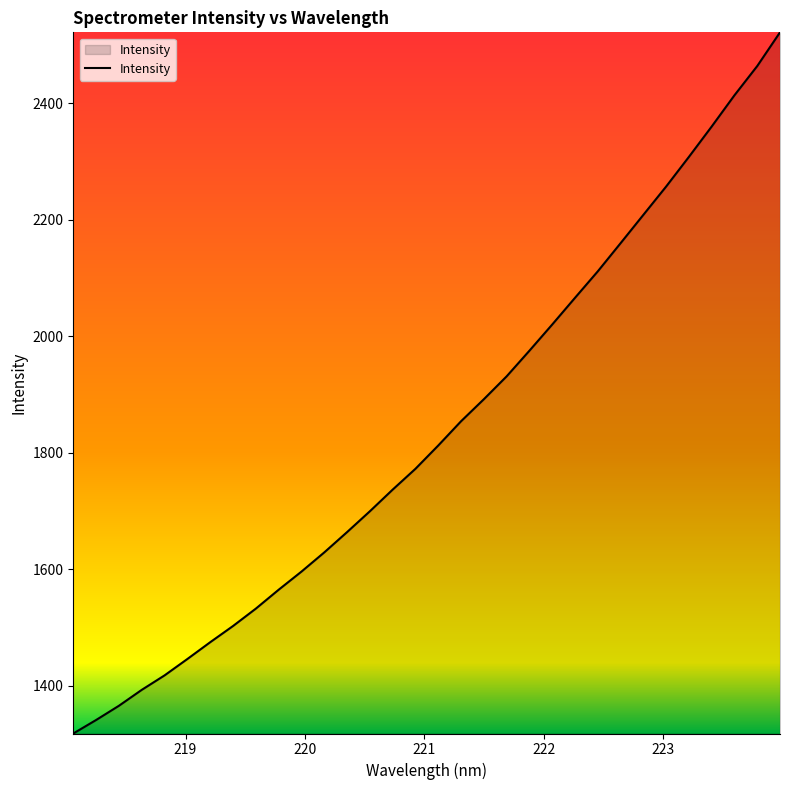

What is the maximum value shown in the chart?

2522.1